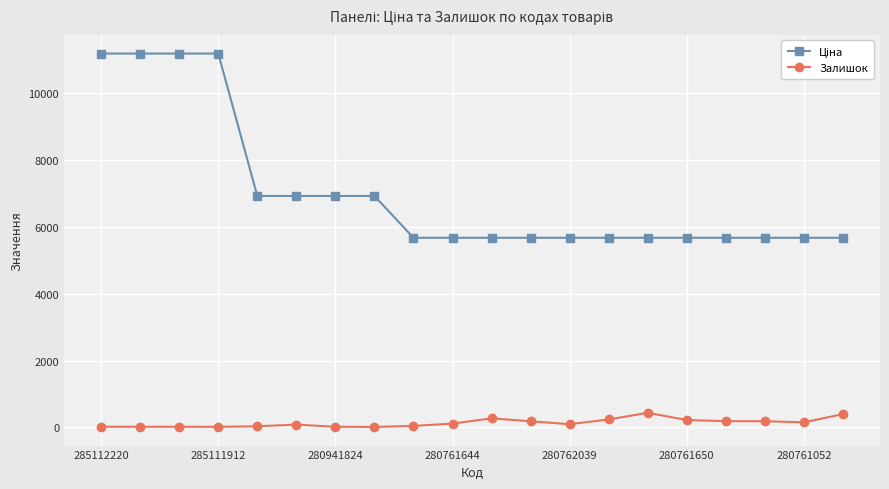

At how many categories does at least one series exceed 6250?

8